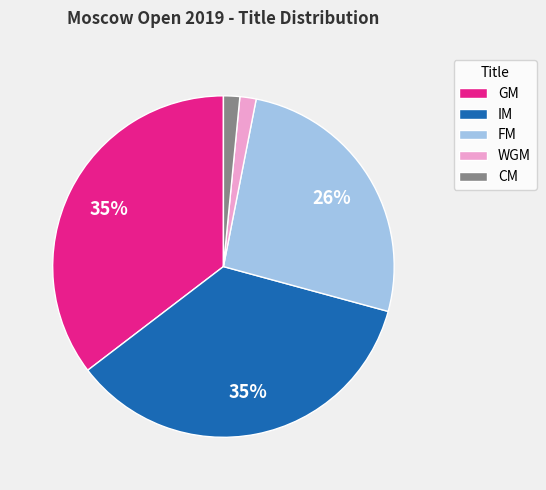

Do IM and GM together represent more than half of the pie?

Yes